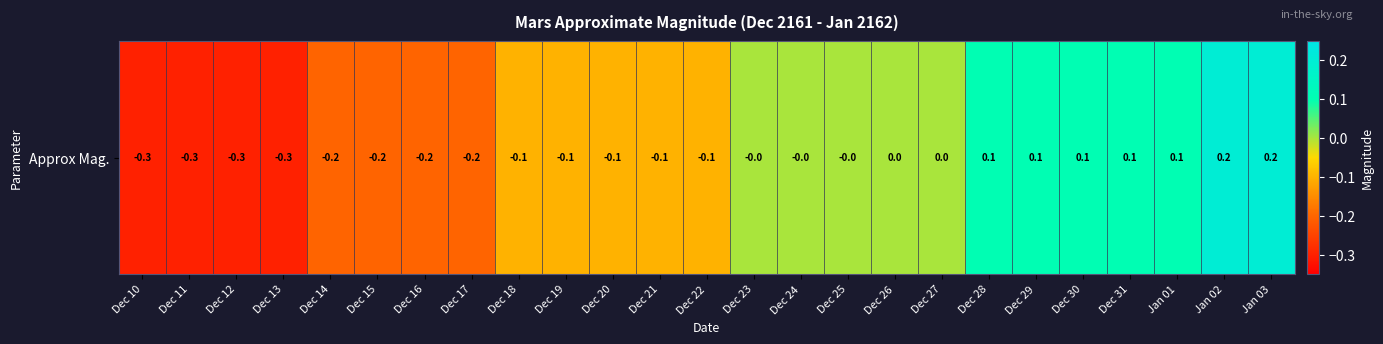

List the labels in order of value, smallest first.

Dec 10, Dec 11, Dec 12, Dec 13, Dec 14, Dec 15, Dec 16, Dec 17, Dec 18, Dec 19, Dec 20, Dec 21, Dec 22, Dec 23, Dec 24, Dec 25, Dec 26, Dec 27, Dec 28, Dec 29, Dec 30, Dec 31, Jan 01, Jan 02, Jan 03